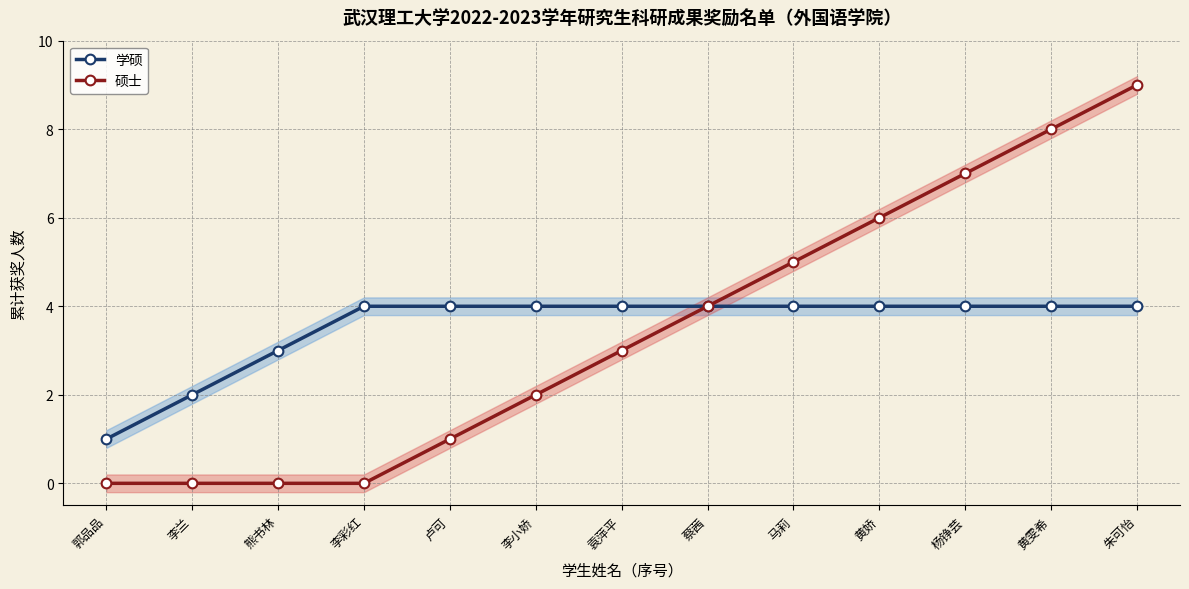

Reading right to left, extract all data points from this chart.

学硕: 4	4	4	4	4	4	4	4	4	4	3	2	1
硕士: 9	8	7	6	5	4	3	2	1	0	0	0	0